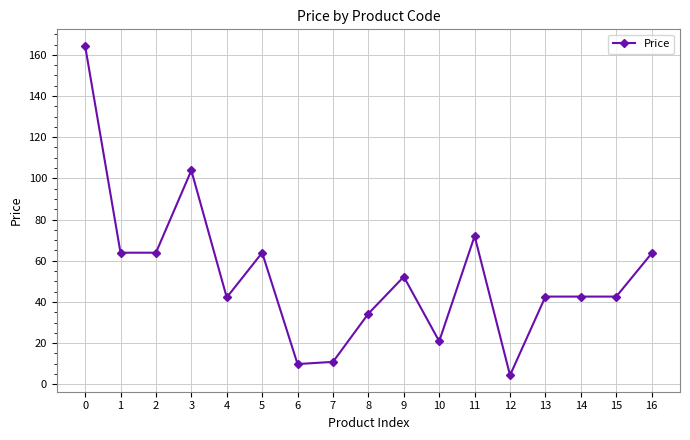

Approximately how many times larger is the value at 12 compared to 16?

0.1